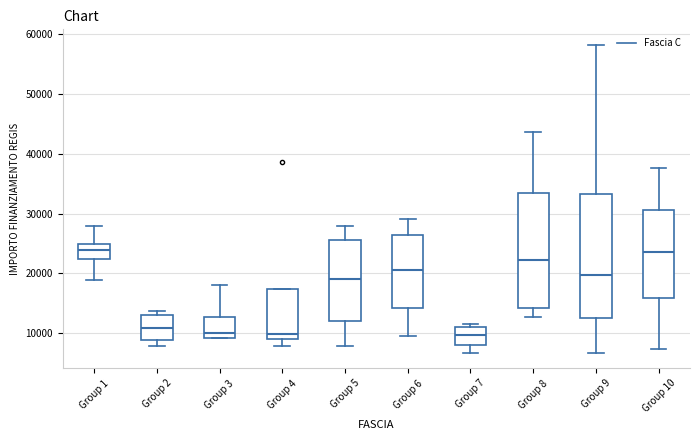

Reading left to right, transcribe this box plot: for each box, give where its median line is, the range the box spans, and where its two whiskers end, as read against the y-axis. The values are not printed on the chart, so give them approximately, as read against the axis.

Group 1: median 24000, box 22000 to 25000, whiskers 19000 to 28000
Group 2: median 11000, box 9000 to 13000, whiskers 8000 to 14000
Group 3: median 10000, box 9000 to 13000, whiskers 9000 to 18000
Group 4: median 10000, box 9000 to 17000, whiskers 8000 to 17000
Group 5: median 19000, box 12000 to 26000, whiskers 8000 to 28000
Group 6: median 21000, box 14000 to 26000, whiskers 9000 to 29000
Group 7: median 10000, box 8000 to 11000, whiskers 7000 to 12000
Group 8: median 22000, box 14000 to 33000, whiskers 13000 to 44000
Group 9: median 20000, box 13000 to 33000, whiskers 7000 to 58000
Group 10: median 24000, box 16000 to 31000, whiskers 7000 to 38000